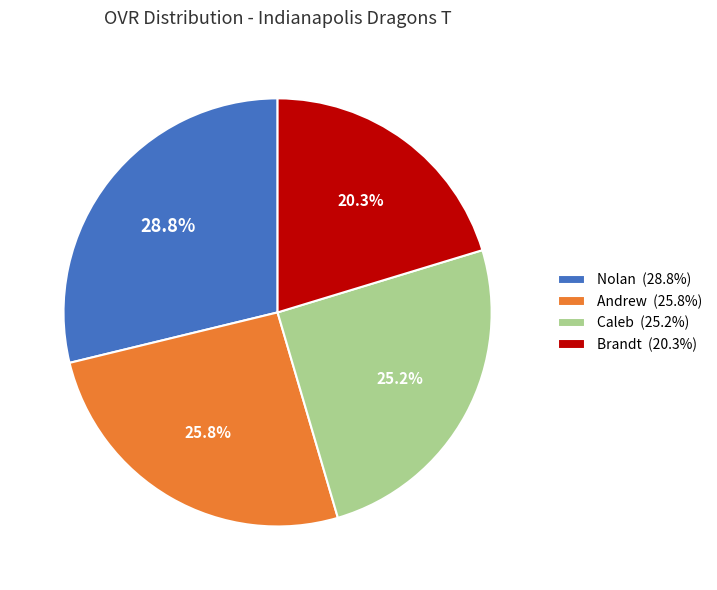

Is there a majority slice in this chart?

No